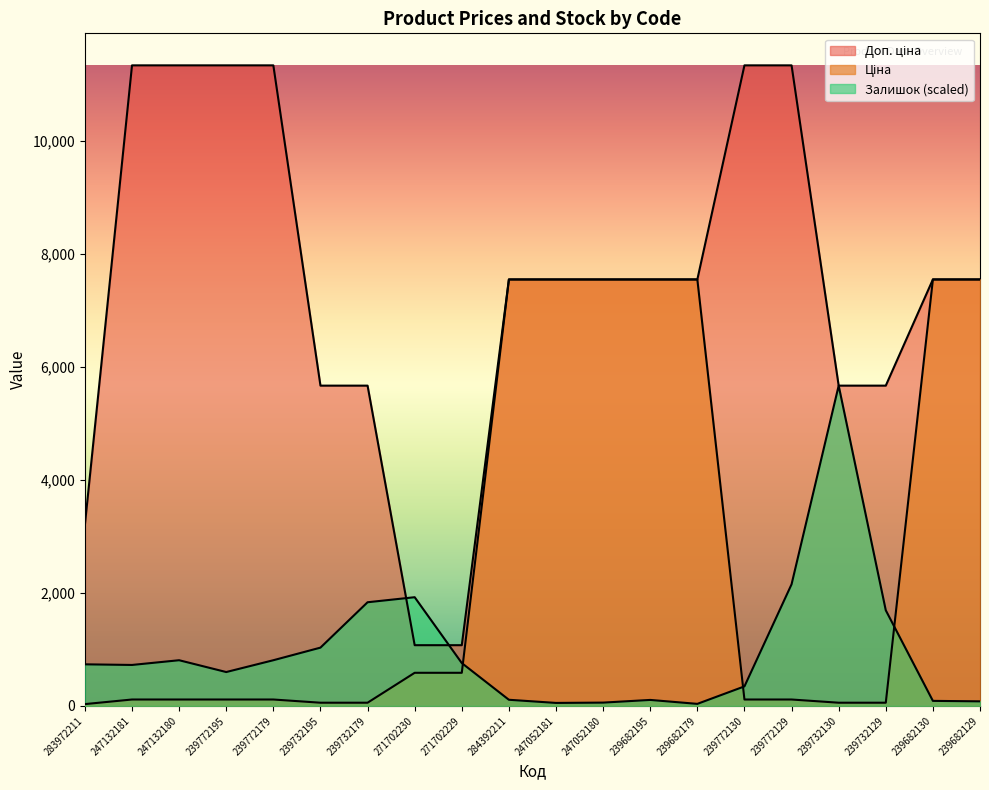

True or false: Ціна has more than 1 points higher than both neighbors.

False